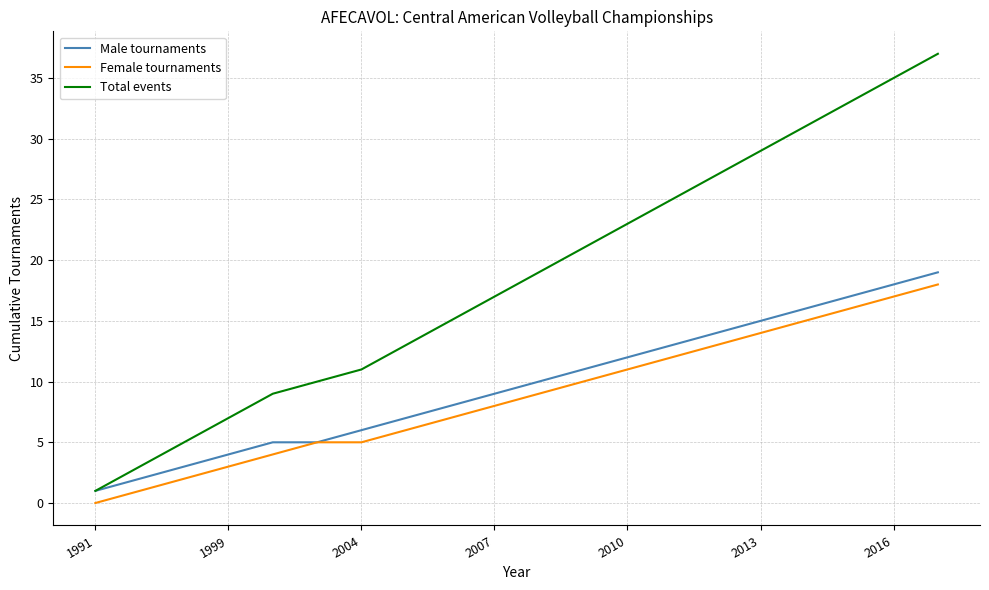

Which series has the largest range (max minus min)?

Total events